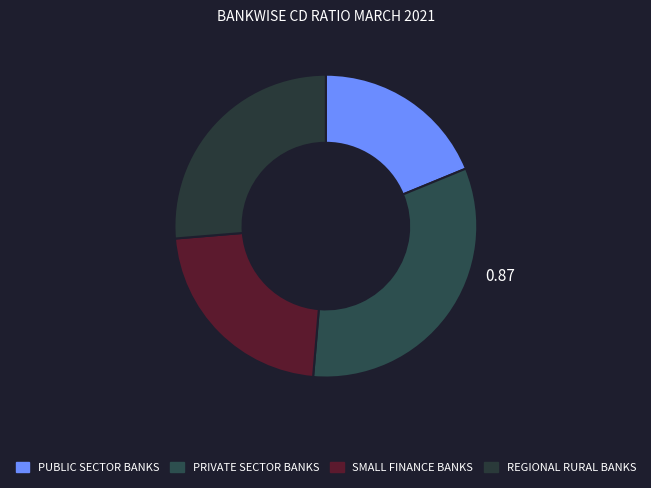

How much of the chart is everything except REGIONAL RURAL BANKS?

73.7%